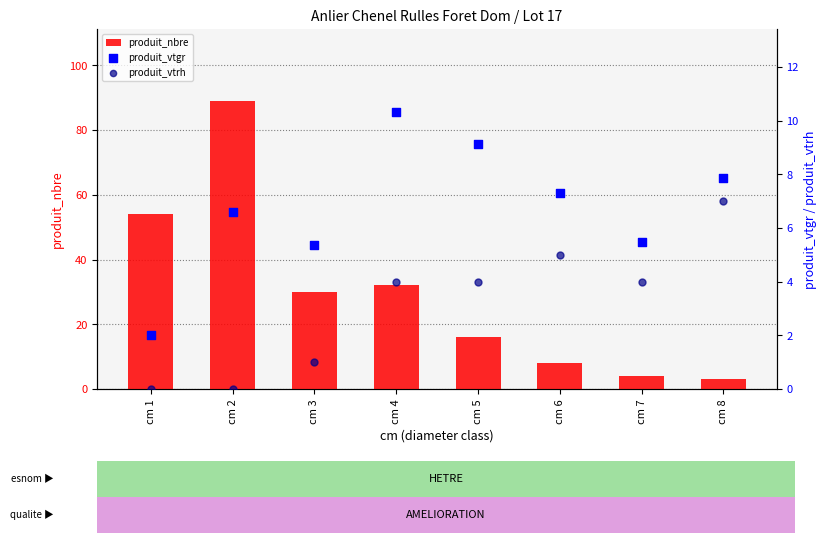

Which series reaches the minimum Y coordinate?

produit_vtrh